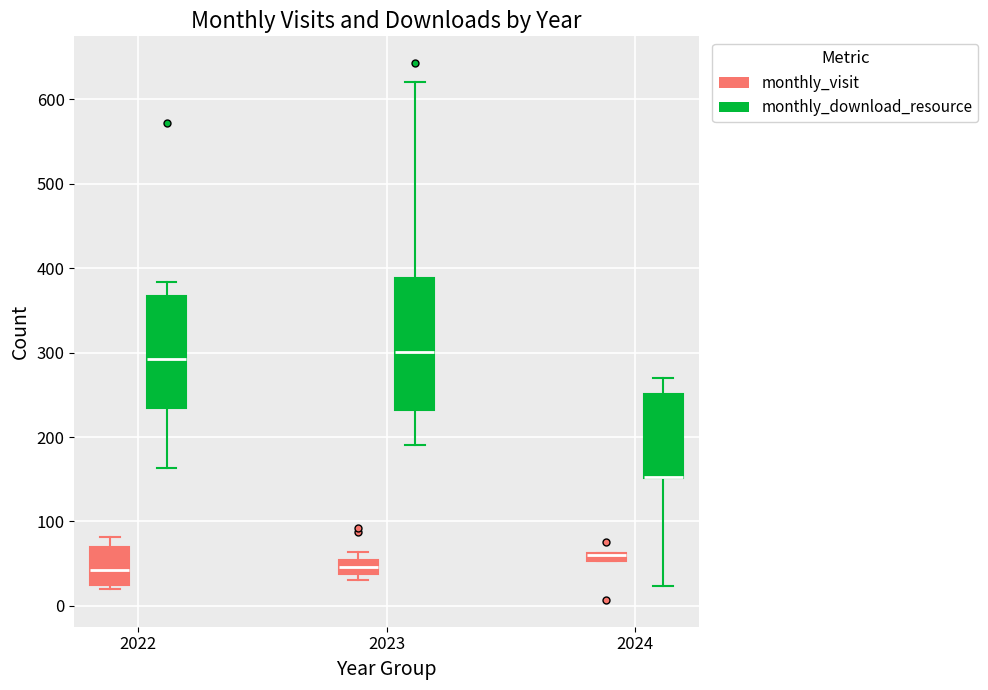

Where is the lower edge of the box for 2022 (monthly_download_resource) on the y-axis? The values are not printed on the chart, so give them approximately, as read against the axis.

230